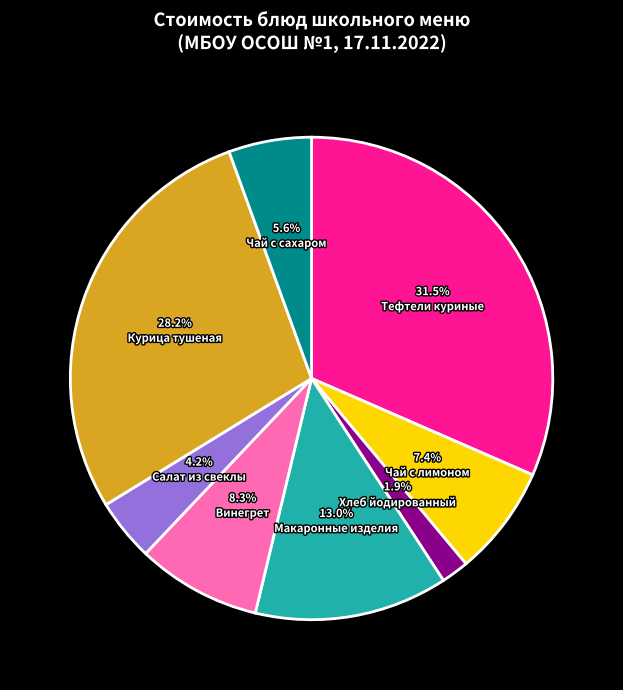

Between 28.2% Курица тушеная and 8.3% Винегрет, which is larger?

28.2% Курица тушеная